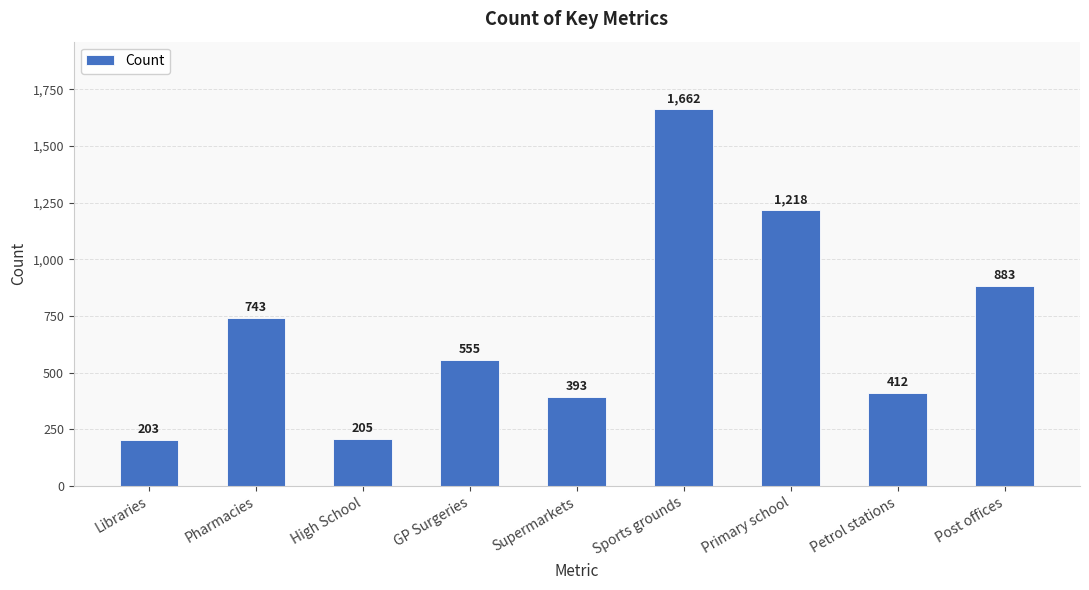

What is the average value?

697